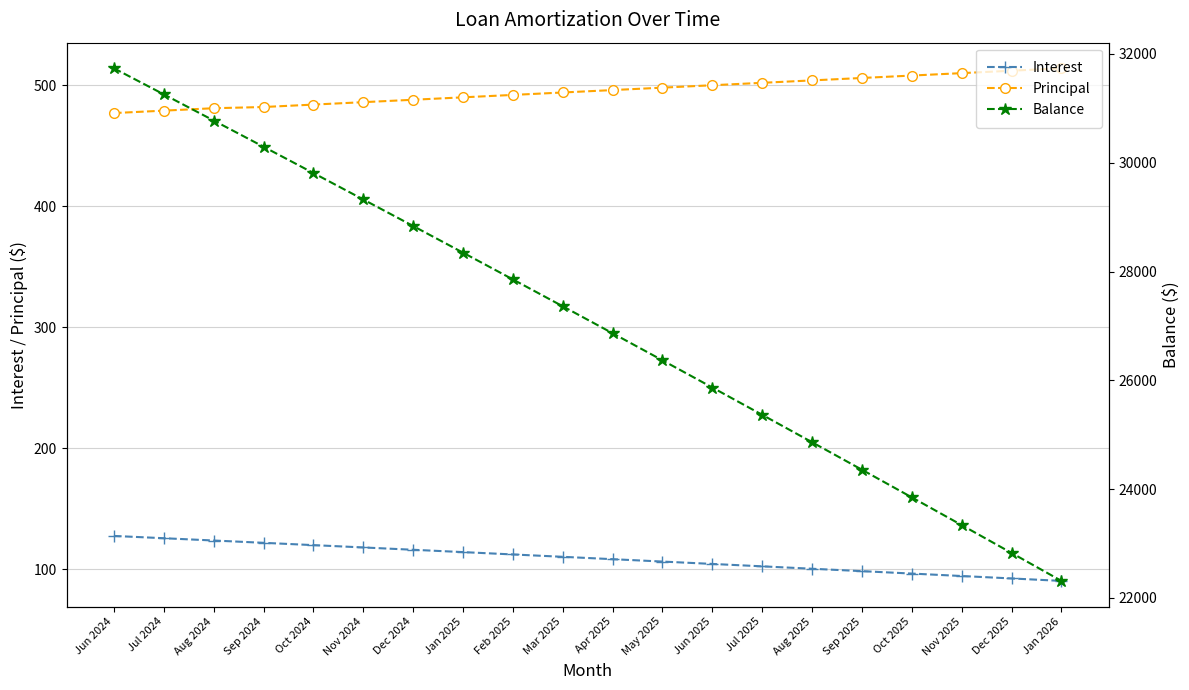

What is the label of the 6th point from the right?

Aug 2025